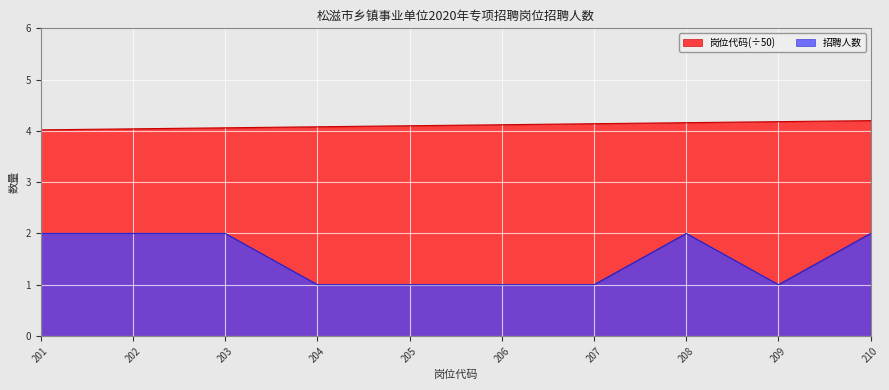

Between 206 and 207, which series saw the biggest shift?

岗位代码